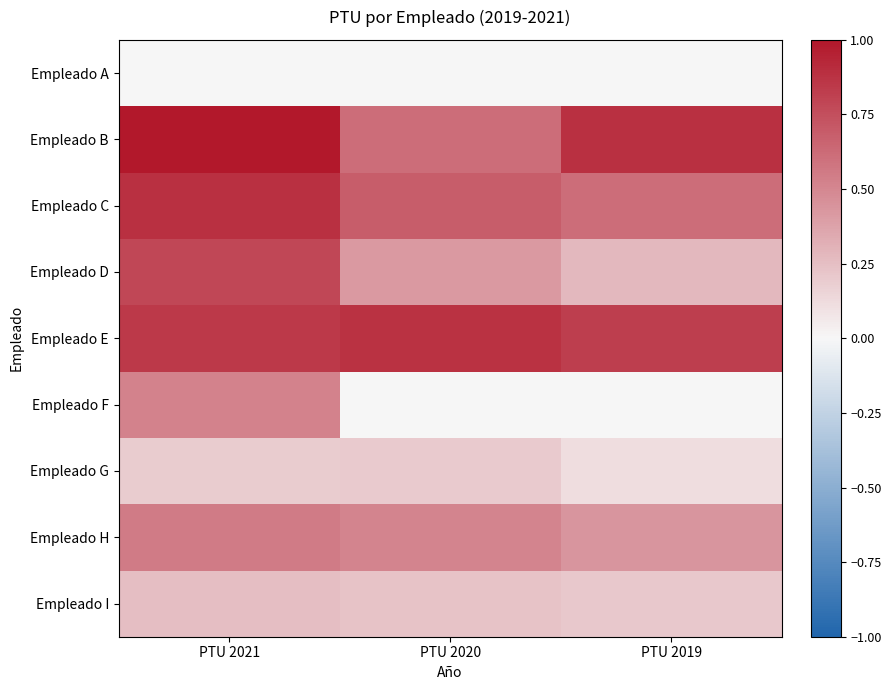

List the series in order of their peak value, highest first.

Empleado B, Empleado C, Empleado E, Empleado D, Empleado H, Empleado F, Empleado I, Empleado G, Empleado A